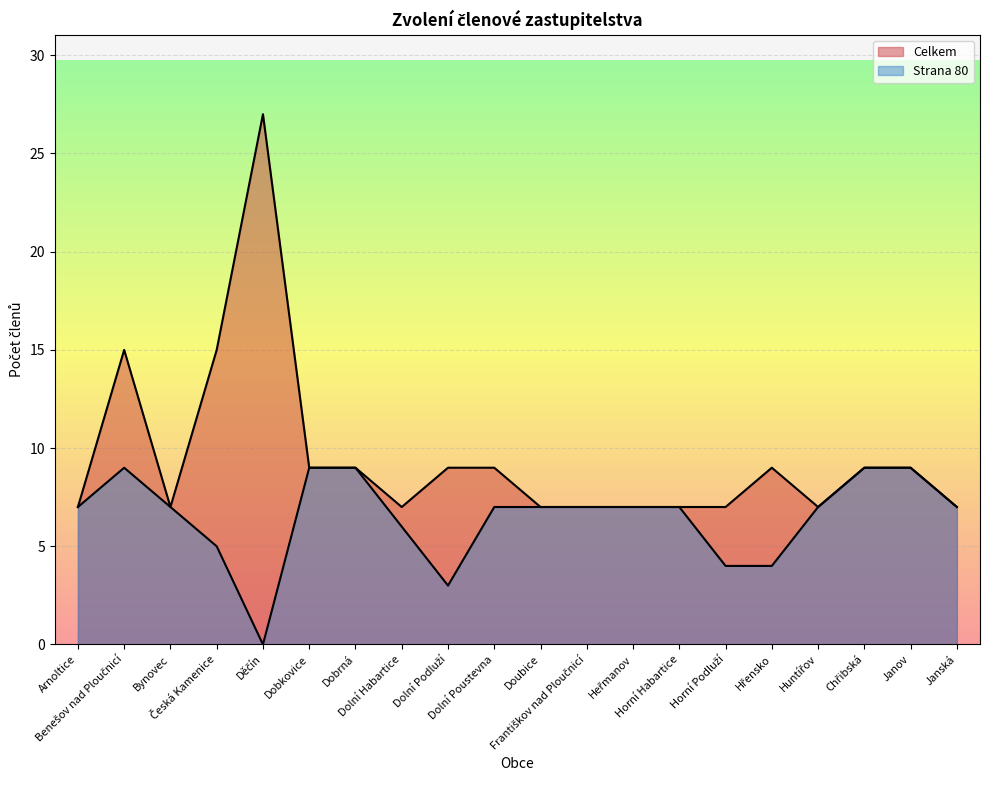

Read the Celkem value at Chřibská.

9